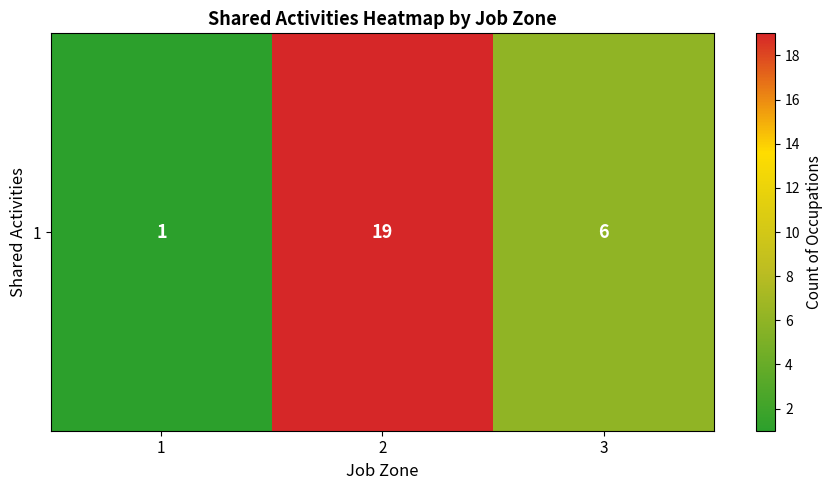

Where is the data nearest to the value 10?

3